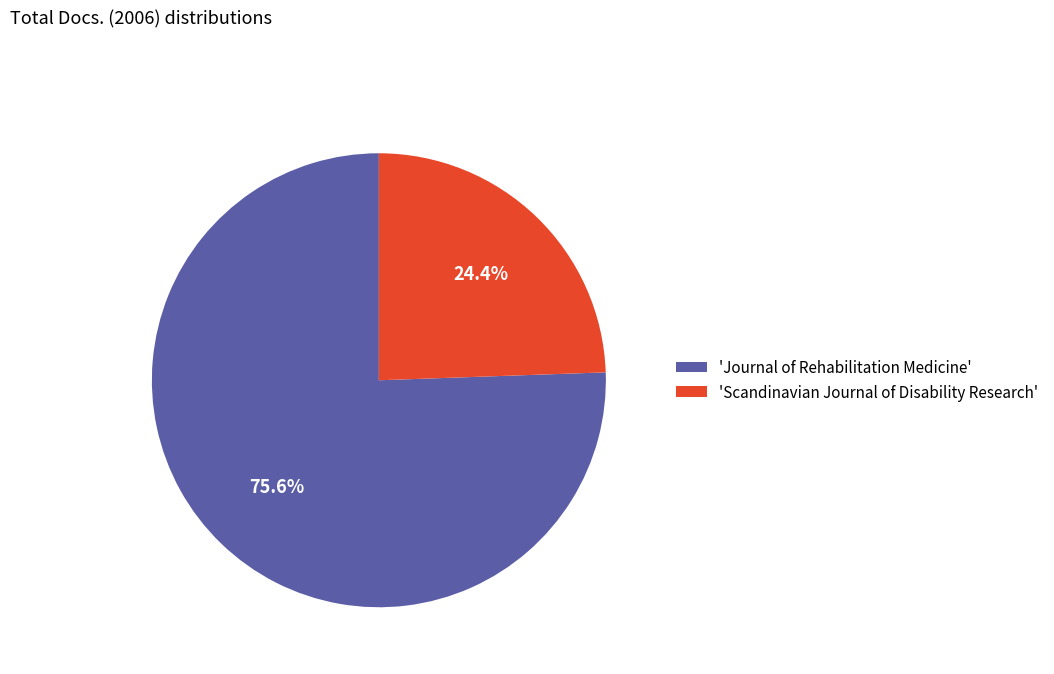

Which category has the biggest portion of the pie?

'Journal of Rehabilitation Medicine'